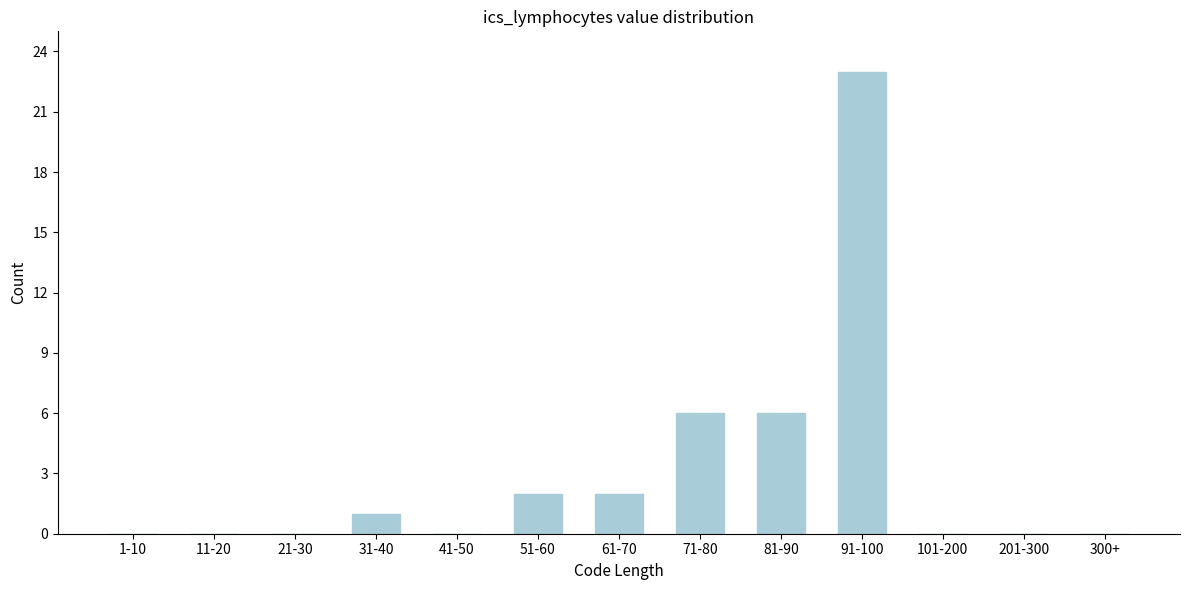

Reading left to right, what are all the values shown in this chart?

1-10=0	11-20=0	21-30=0	31-40=1	41-50=0	51-60=2	61-70=2	71-80=6	81-90=6	91-100=23	101-200=0	201-300=0	300+=0